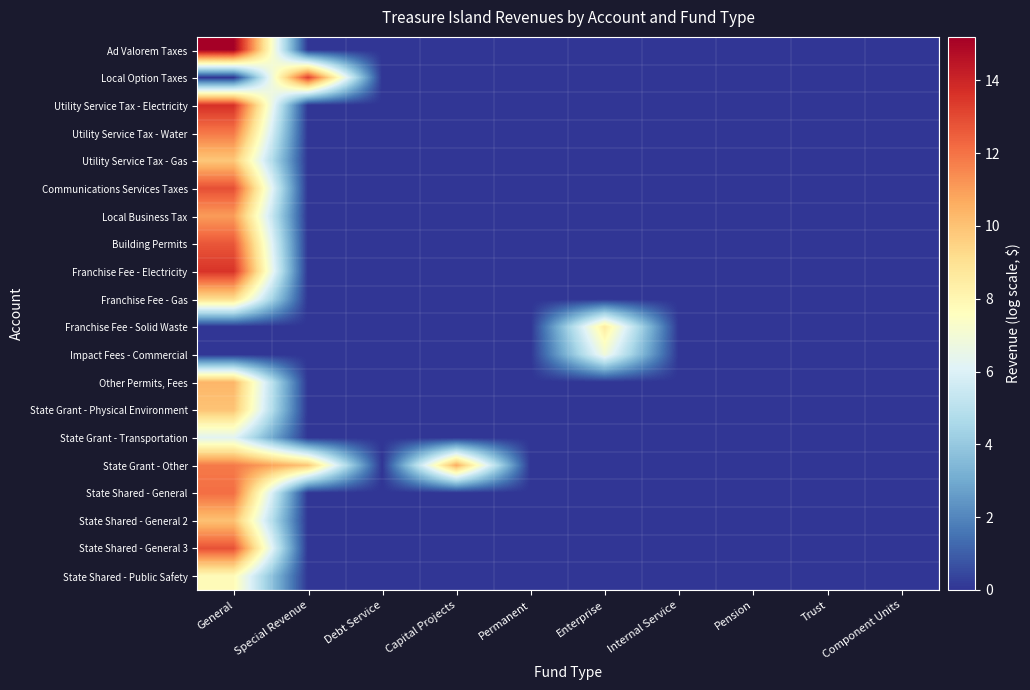

At how many categories does at least one series exceed 14?

1